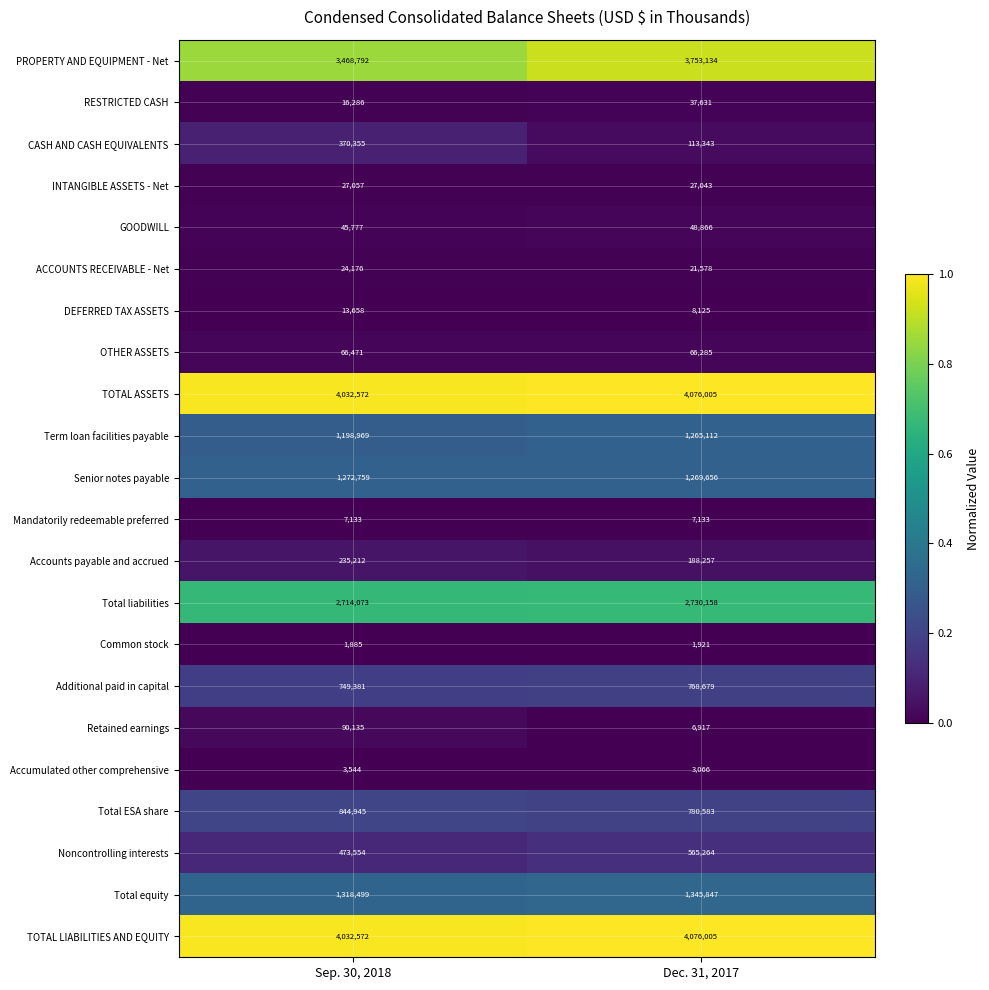

Which category has the lowest value across all series?

Sep. 30, 2018